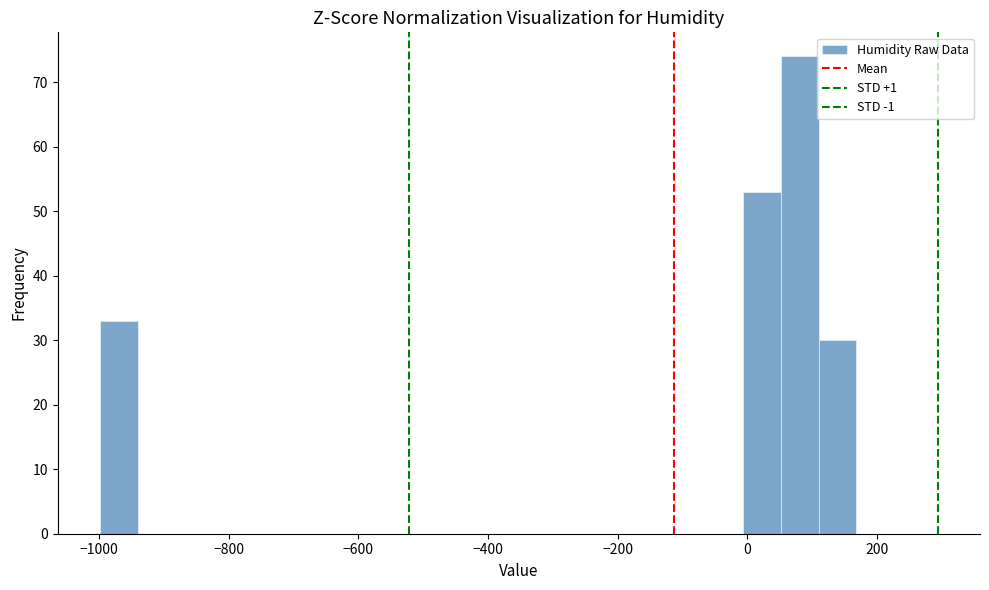

Read against the x-axis, roughly where is the centre of the tallest bar?

80